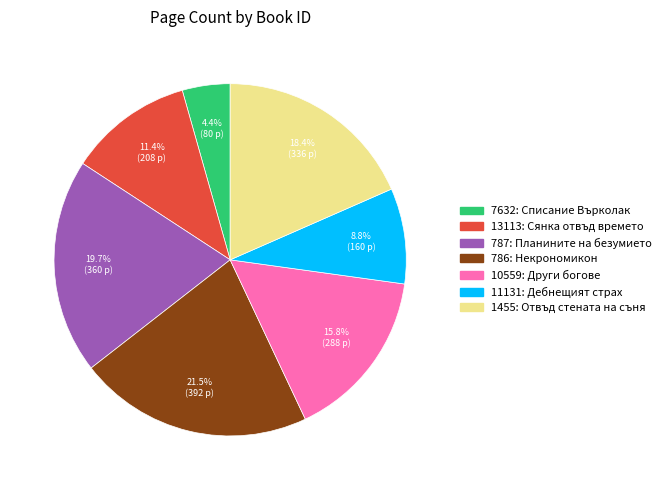

Which category has the smallest portion of the pie?

7632